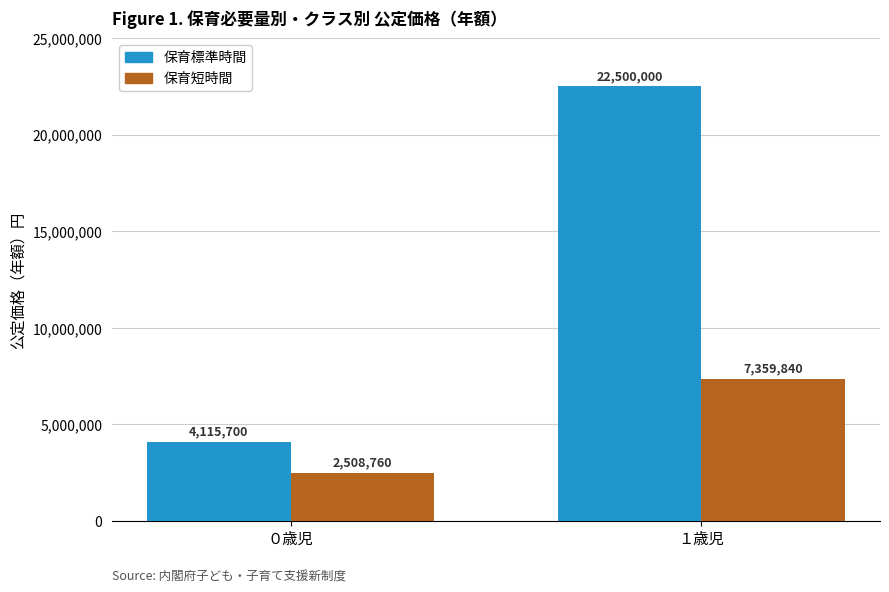

Is the value of 保育標準時間 at ０歳児 greater than the value of 保育短時間 at ０歳児?

Yes